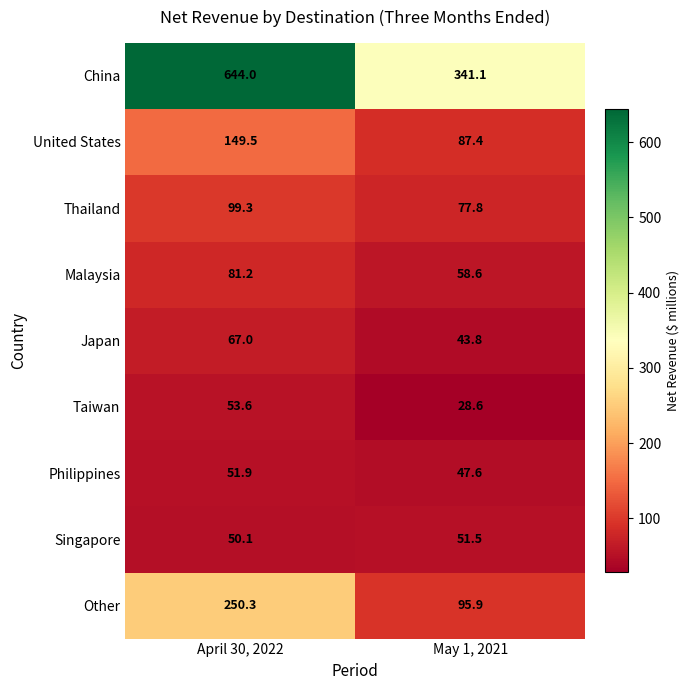

What is the maximum value shown in the chart?

644.0